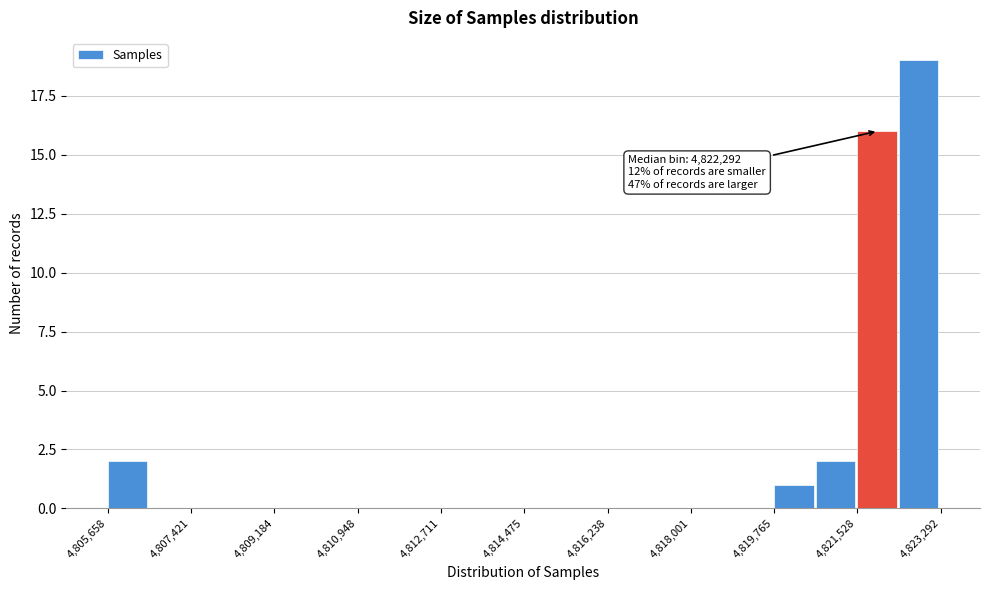

Over which range of the x-axis is the bar tallest?

4822400 to 4823200